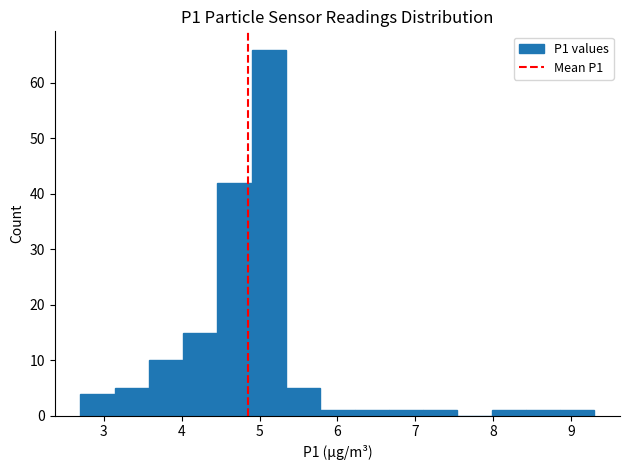

Reading left to right, list every bar in this chart as the range it spans on the x-axis followed by its height. Neither the bar edges nor the heights are printed on the chart, so give them approximately, as read against the axes.

2.70 to 3.14: 4
3.14 to 3.58: 5
3.58 to 4.02: 10
4.02 to 4.46: 15
4.46 to 4.90: 42
4.90 to 5.34: 66
5.34 to 5.78: 5
5.78 to 6.22: 1
6.22 to 6.66: 1
6.66 to 7.10: 1
7.10 to 7.54: 1
7.54 to 7.98: 0
7.98 to 8.42: 1
8.42 to 8.86: 1
8.86 to 9.30: 1